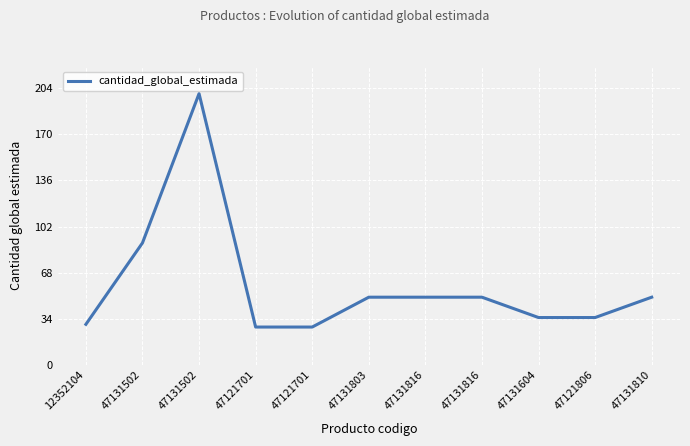

Does the chart display data point markers on the line(s)?

No